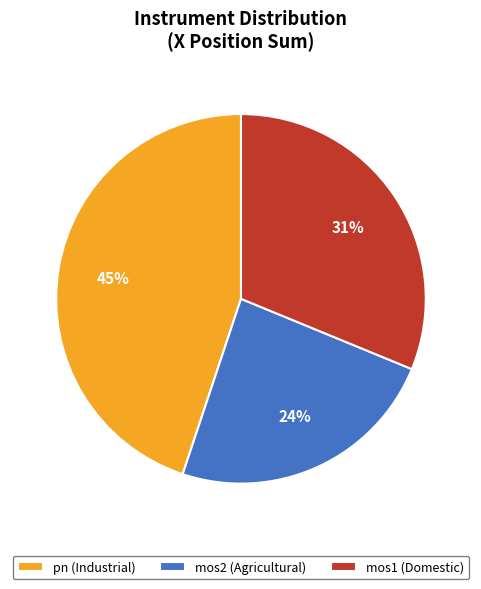

What is the ratio of the value at pn (Industrial) to the value at mos2 (Agricultural)?

1.9